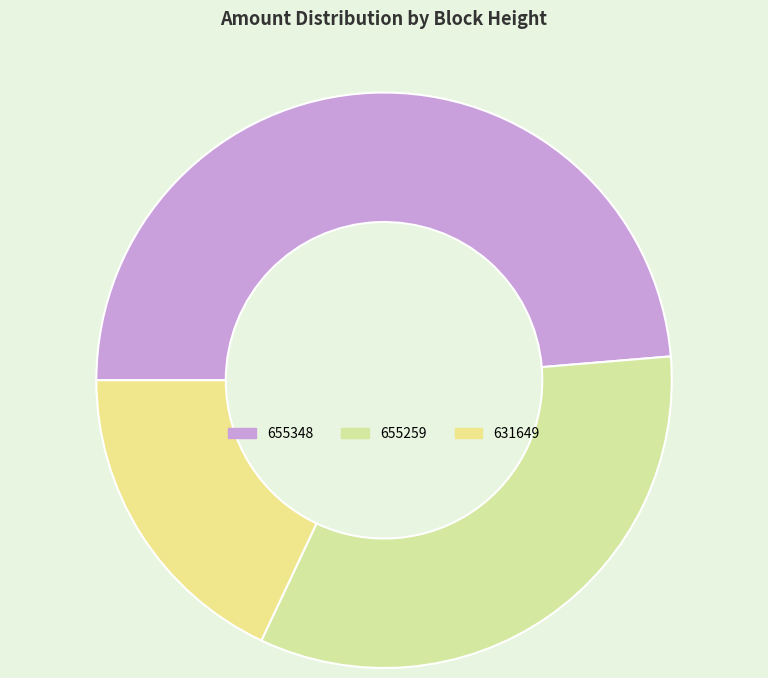

Rank the categories by value from highest to lowest.

655348, 655259, 631649